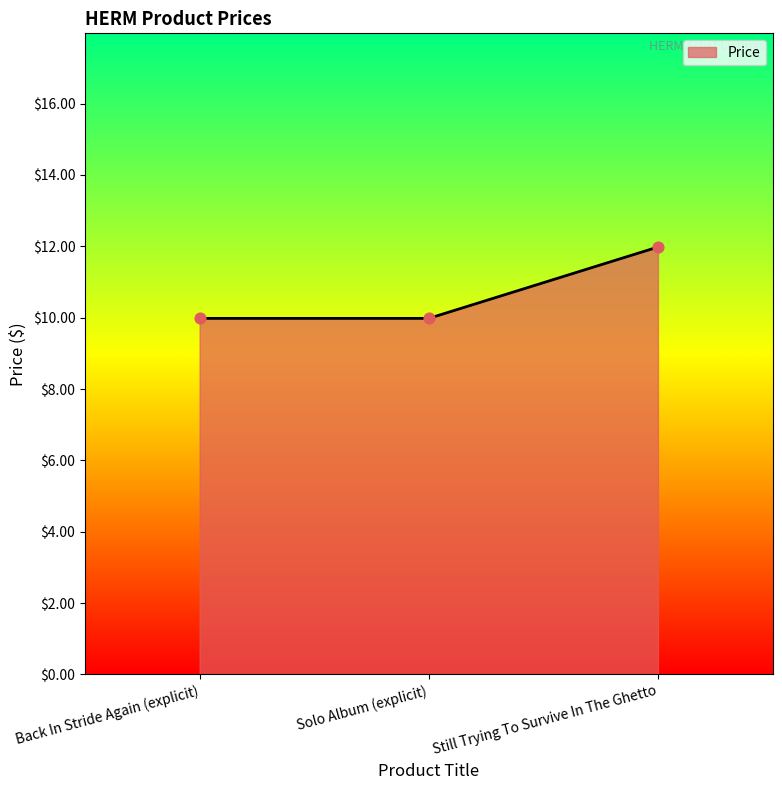

Which has a higher value, Solo Album (explicit) or Still Trying To Survive In The Ghetto?

Still Trying To Survive In The Ghetto